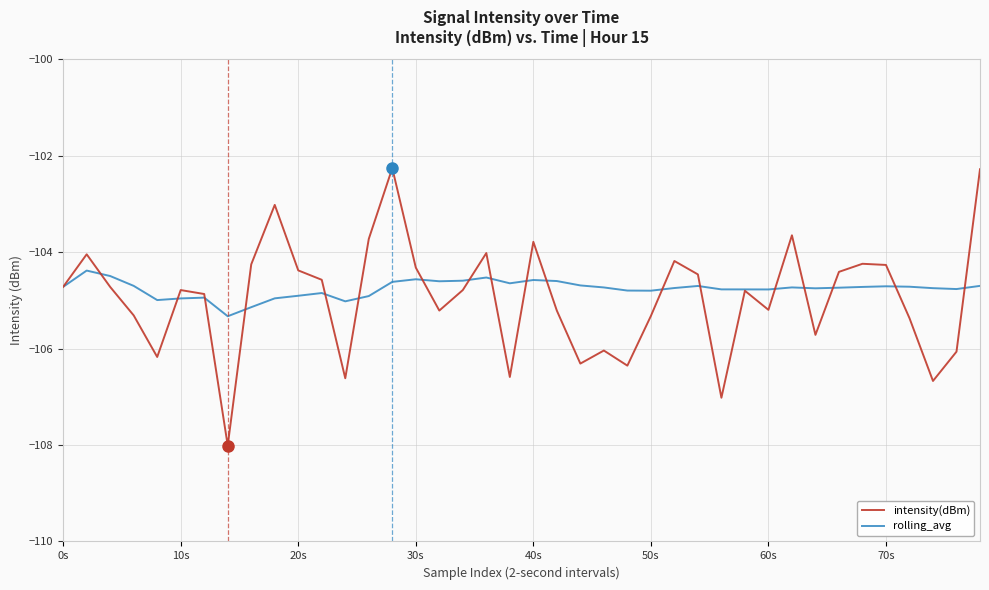

Is this an area chart (filled region under the line)?

No